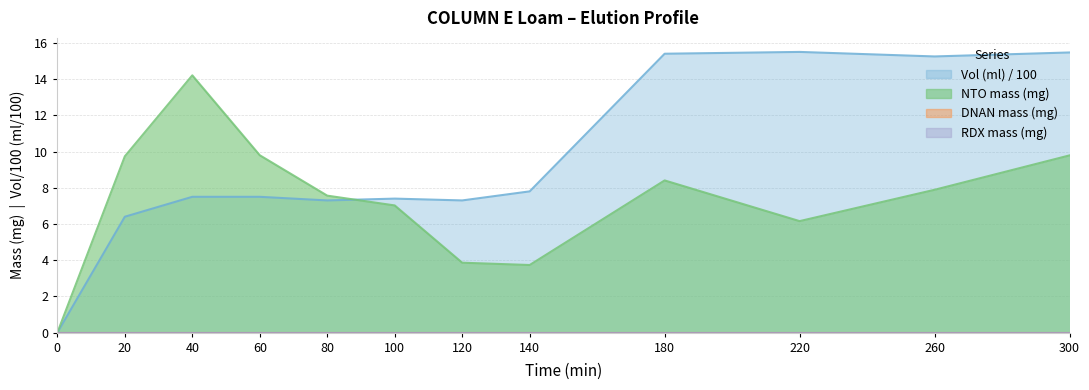

What is the value of the NTO mass (mg) point at the 6th from the left?

7.0